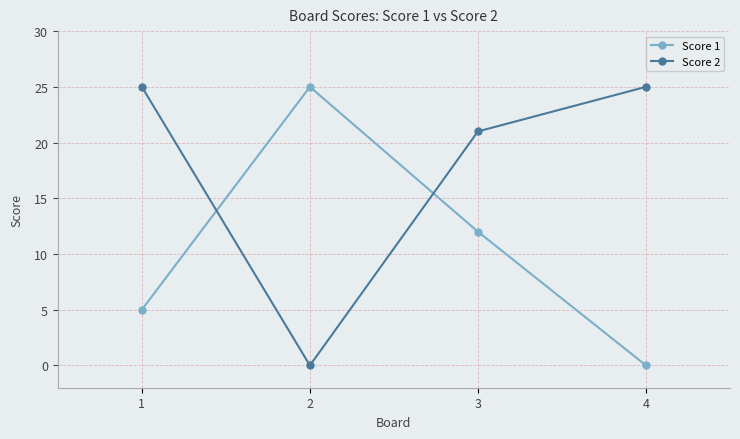

What is the total value across all series at 2?

25